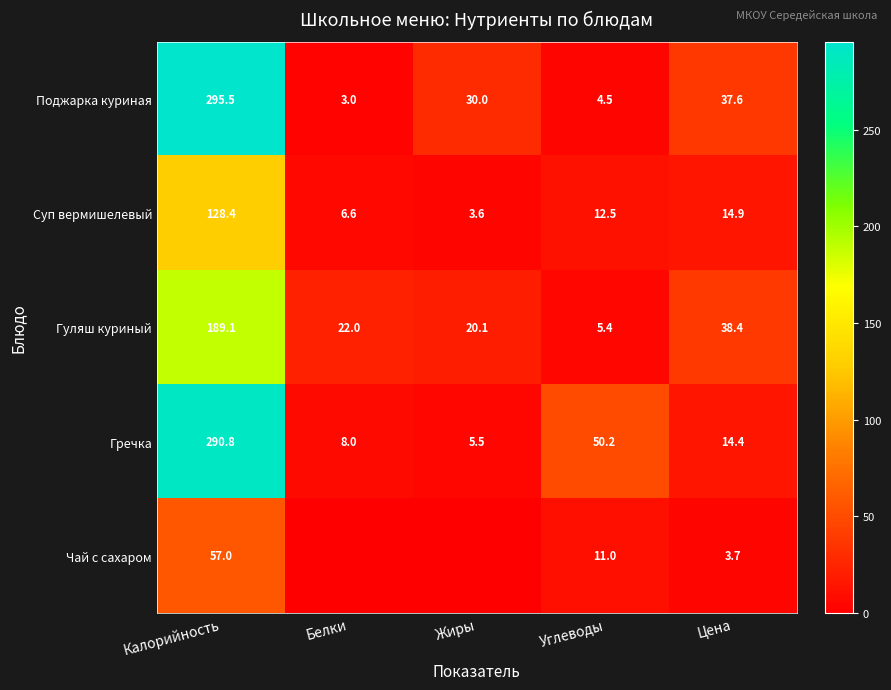

List the labels in order of Суп вермишелевый value, largest first.

Калорийность, Цена, Углеводы, Белки, Жиры